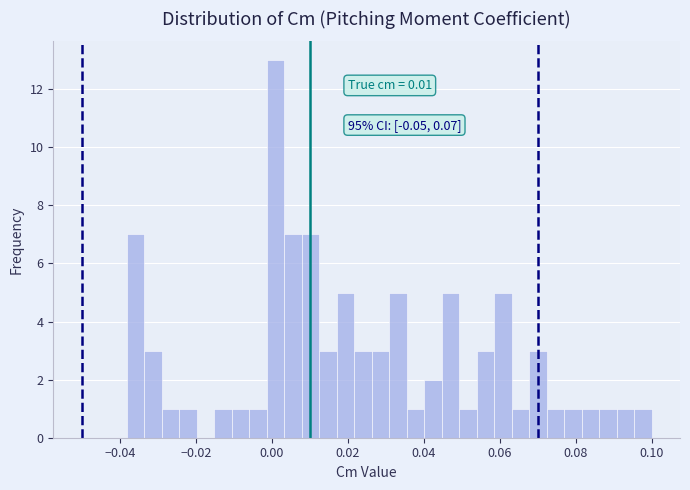

Read against the x-axis, roughly where is the centre of the tallest bar?

0.000